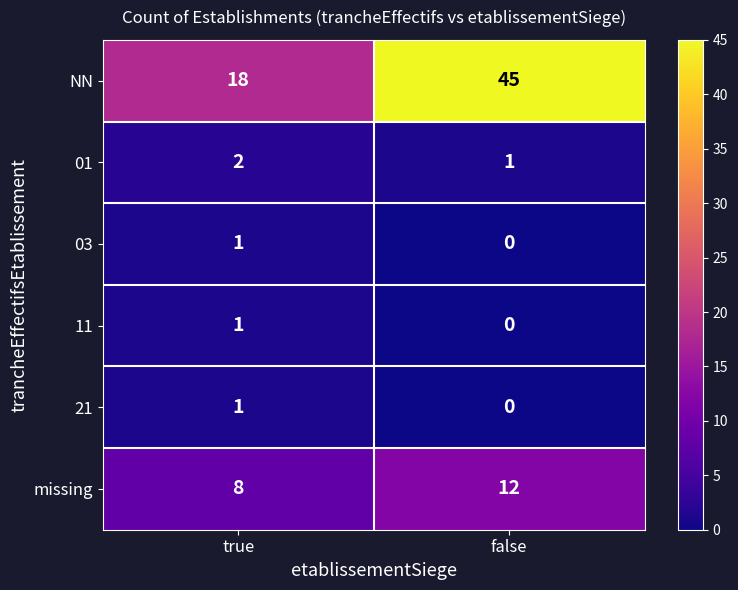

Rank the categories by 01 value from lowest to highest.

false, true